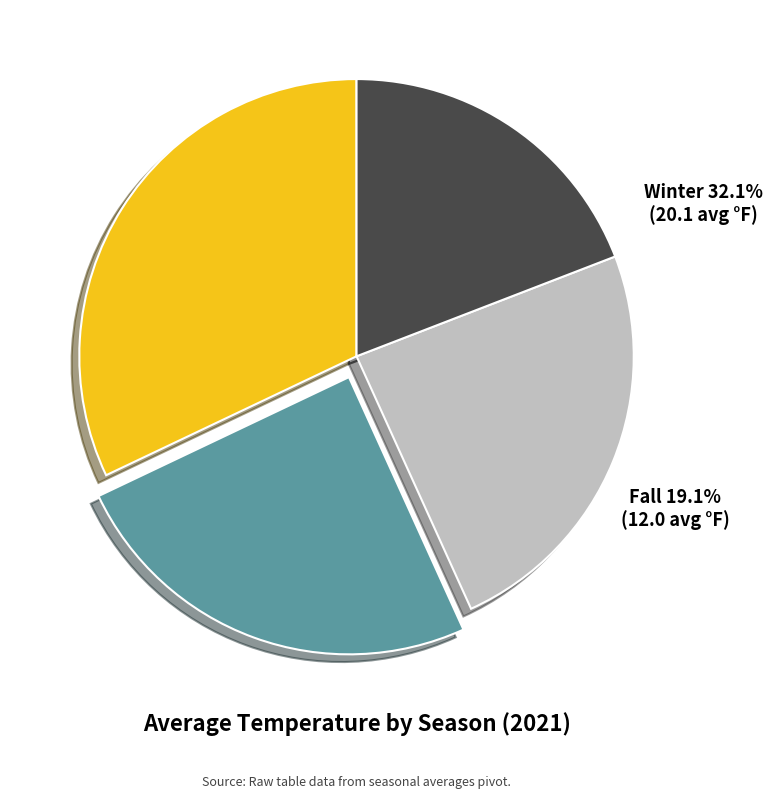

To the nearest percent, what percentage of the pie is Fall?

19%